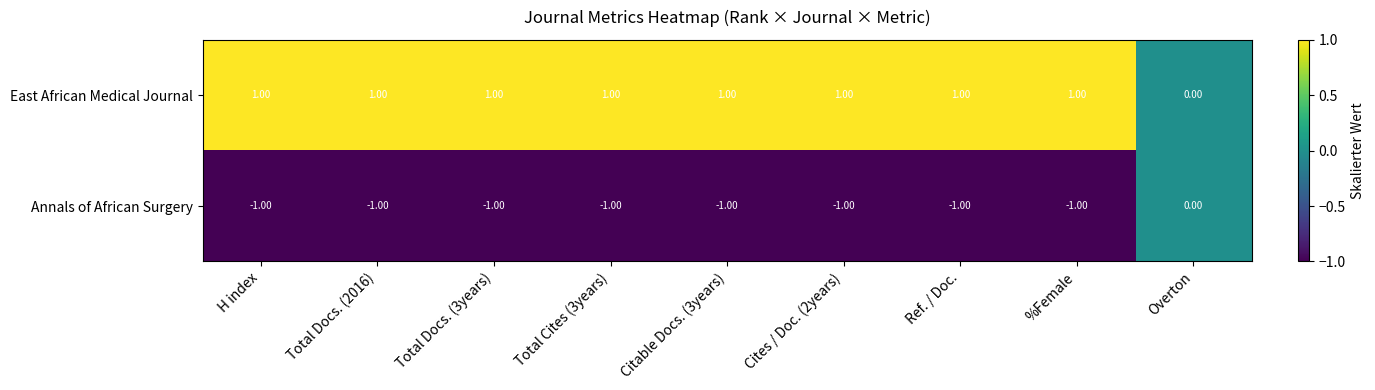

What is the sum of all Annals of African Surgery values?

-8